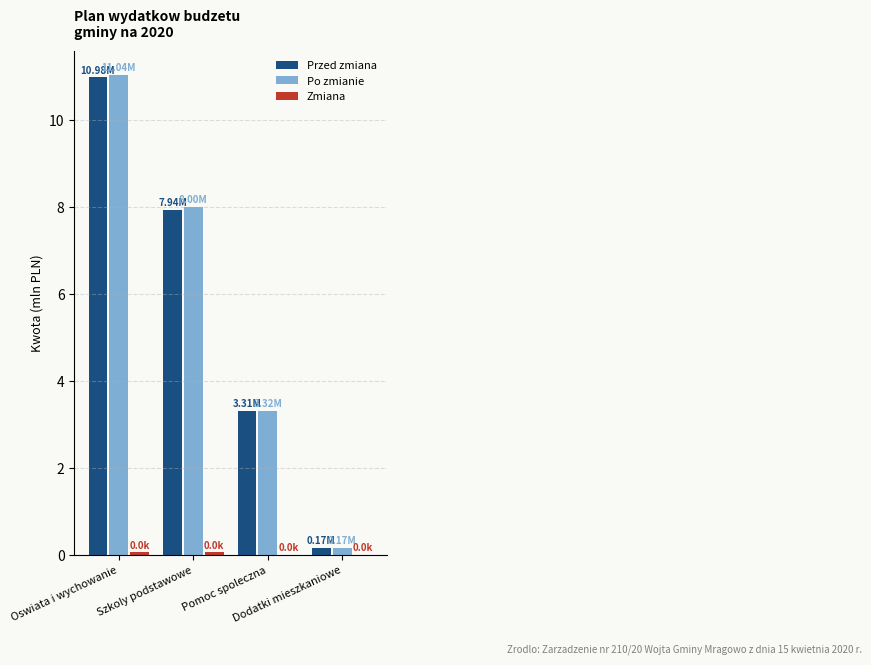

What is the sum of all Przed zmiana values?

22.4